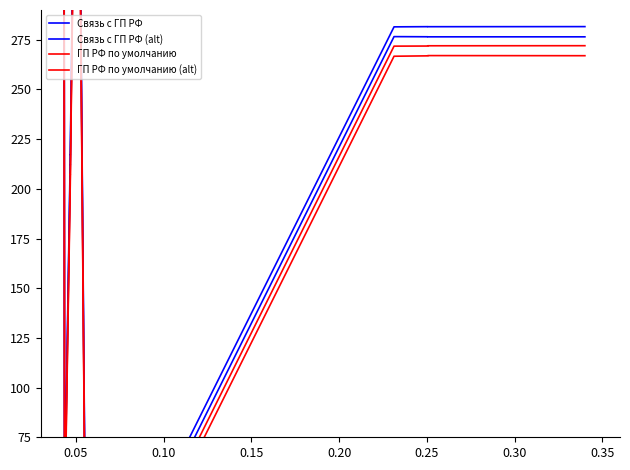

What is the average value of the Связь с ГП РФ series?

237.1